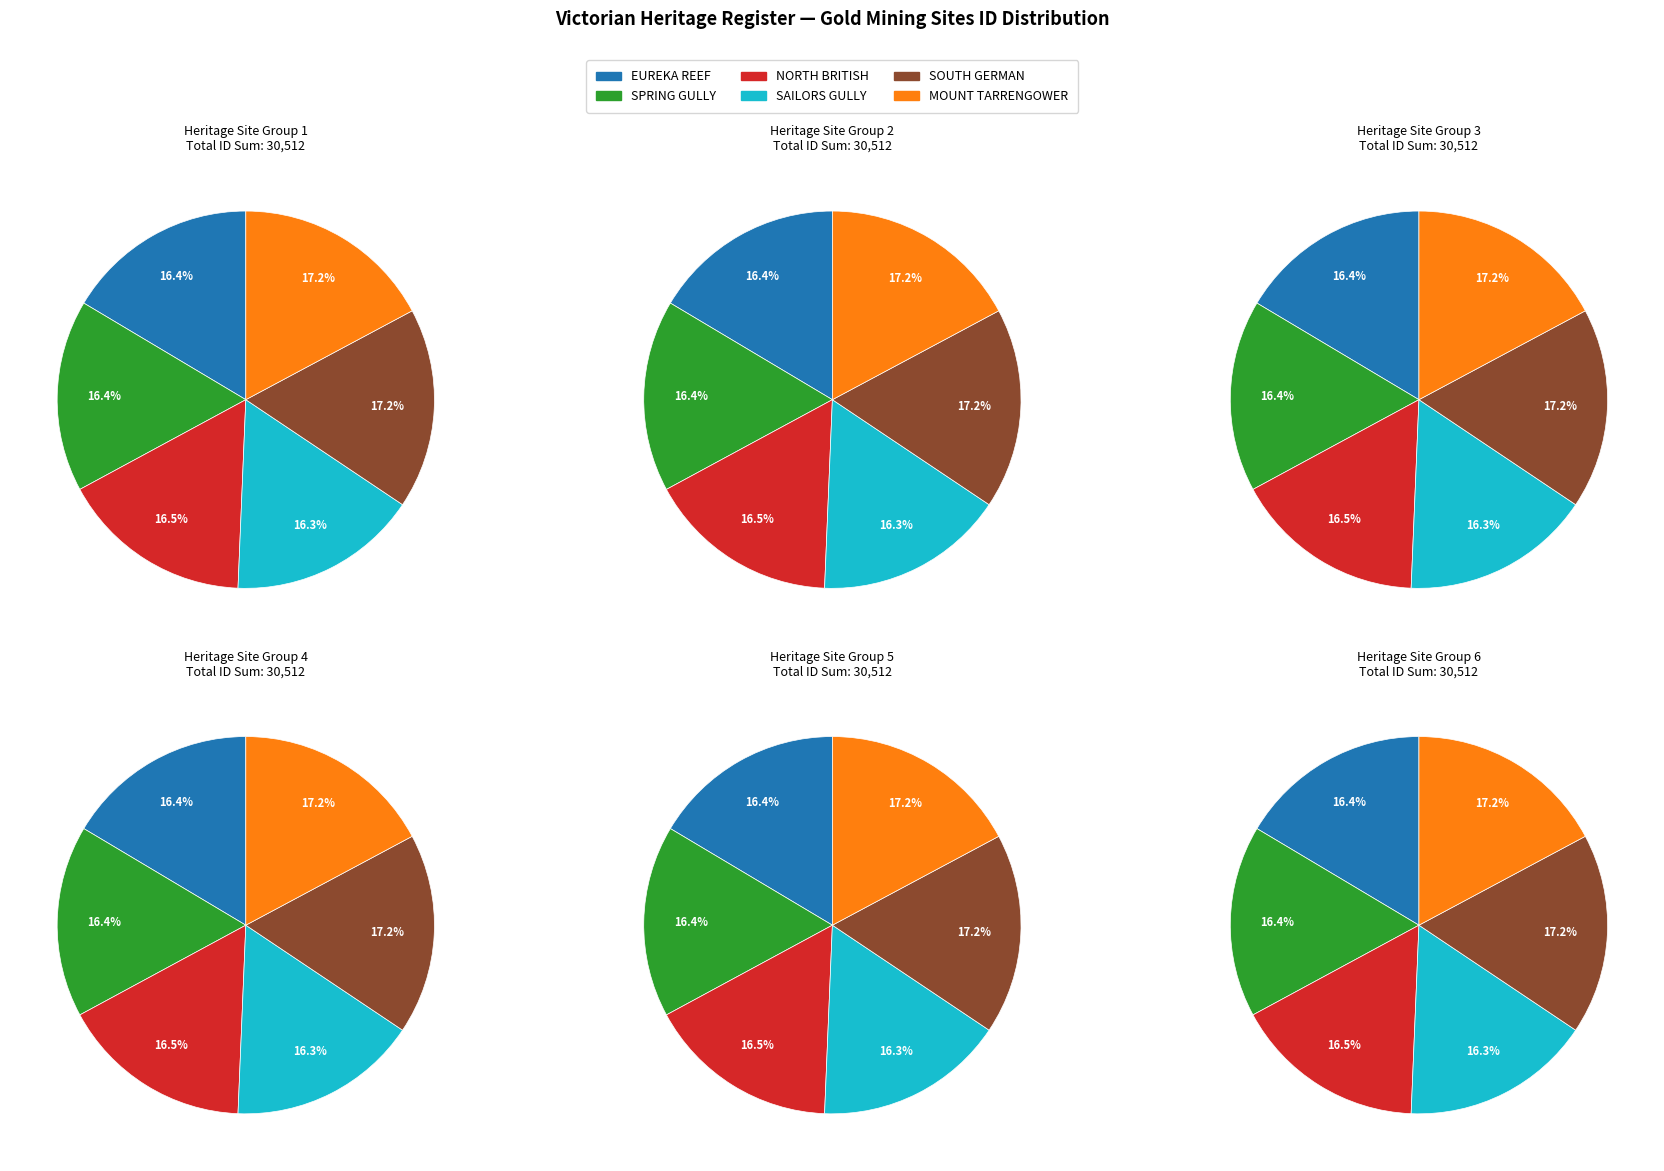

Combined, what portion of the pie is SAILORS GULLY GOLD MINING PRECINCT and NORTH BRITISH GOLD MINE?

32.7%